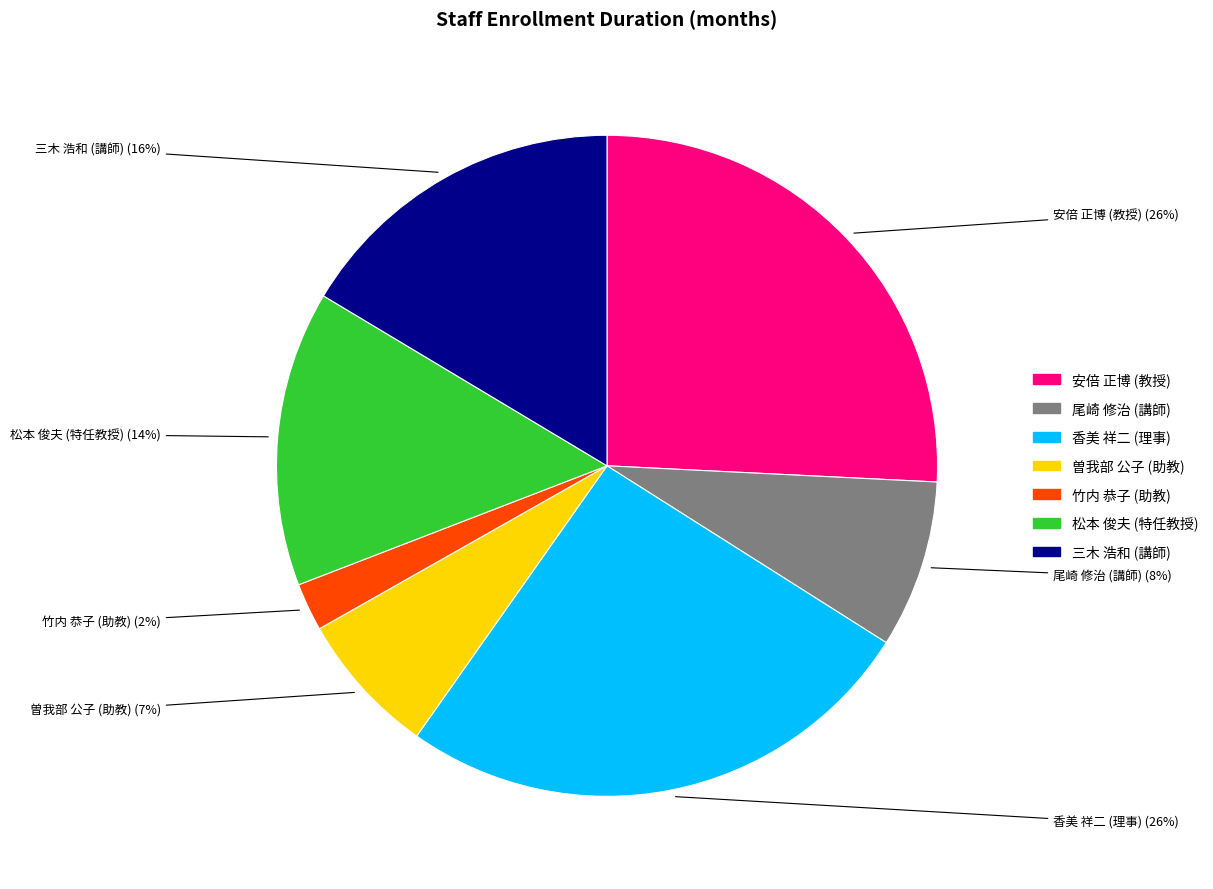

Combined, do 香美 祥二 (理事) and 竹内 恭子 (助教) account for over 50%?

No